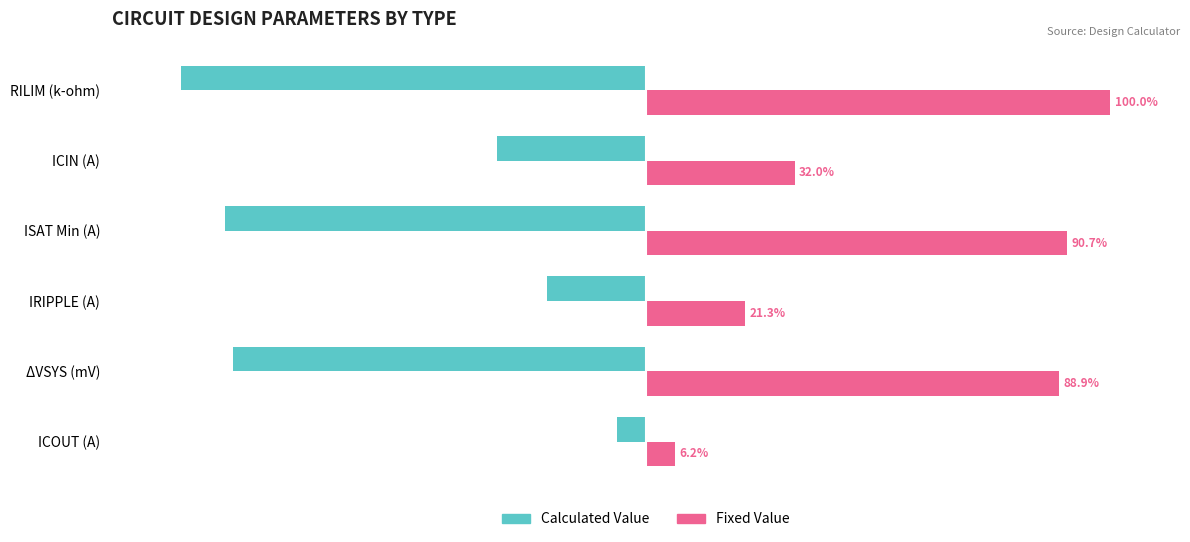

At which label is Fixed Value closest to 53?

ICIN (A)